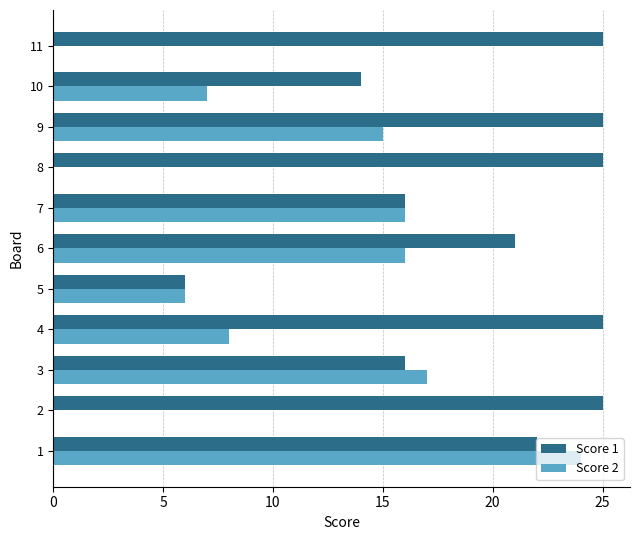

What is the total value across all series at 10?

21